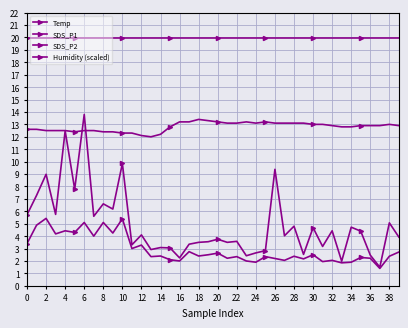

How many lines are shown in the chart?

4